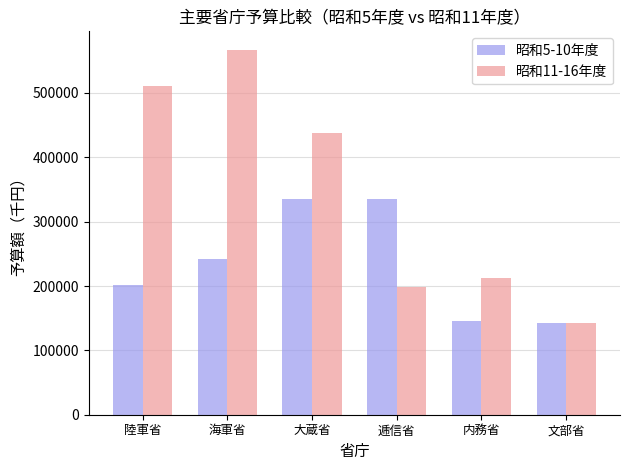

The 昭和5-10年度 series shows 200824 at 陸軍省. True or false?

True